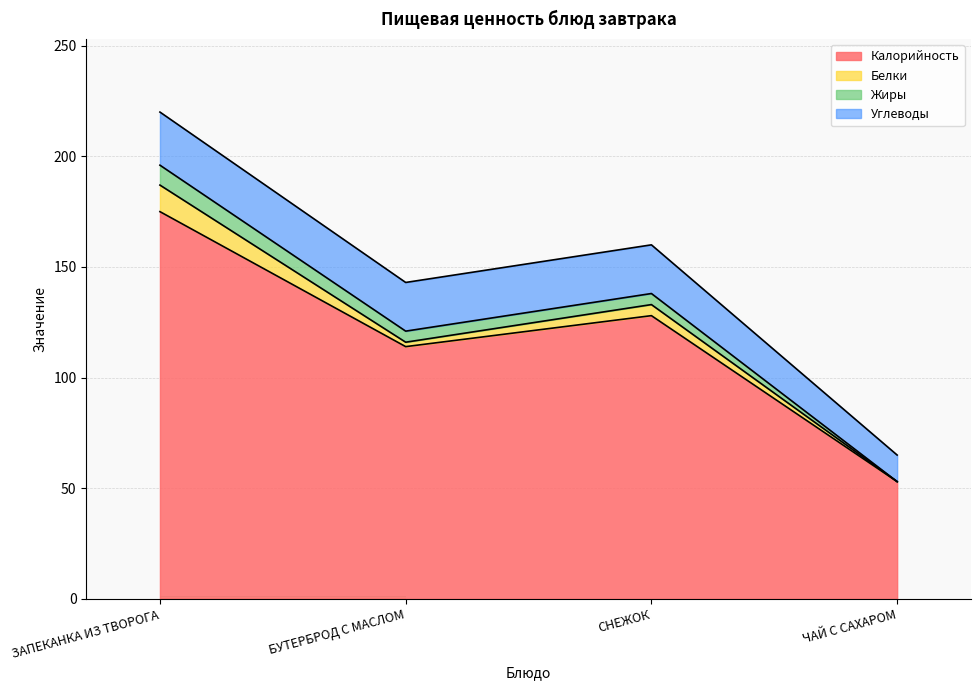

Which category has the lowest value in the Калорийность series?

ЧАЙ С САХАРОМ